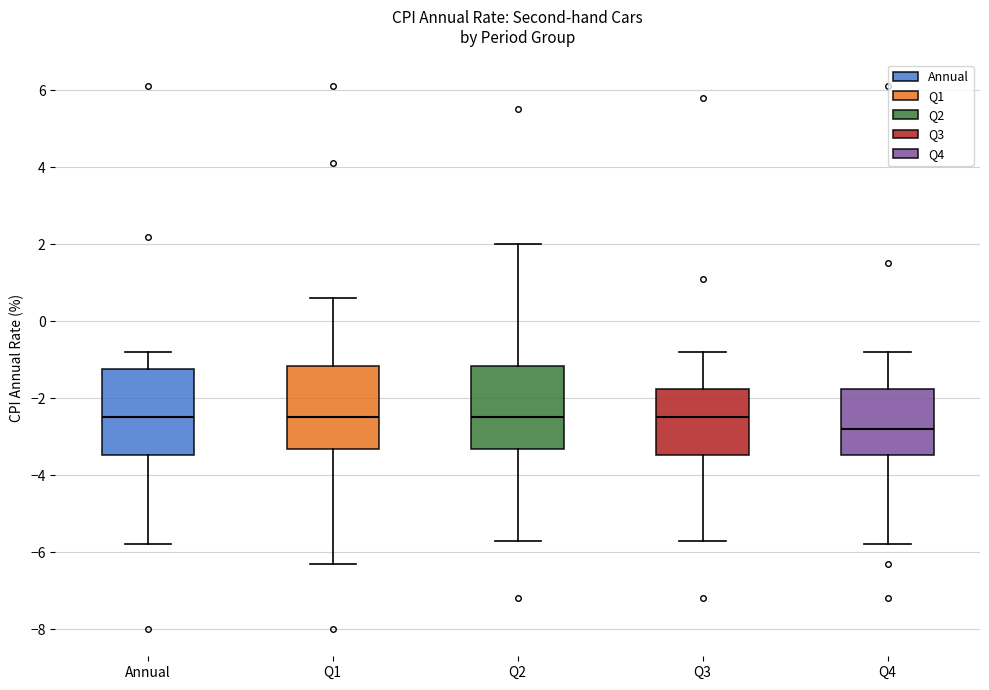

Which box's median line is the lowest?

Q4